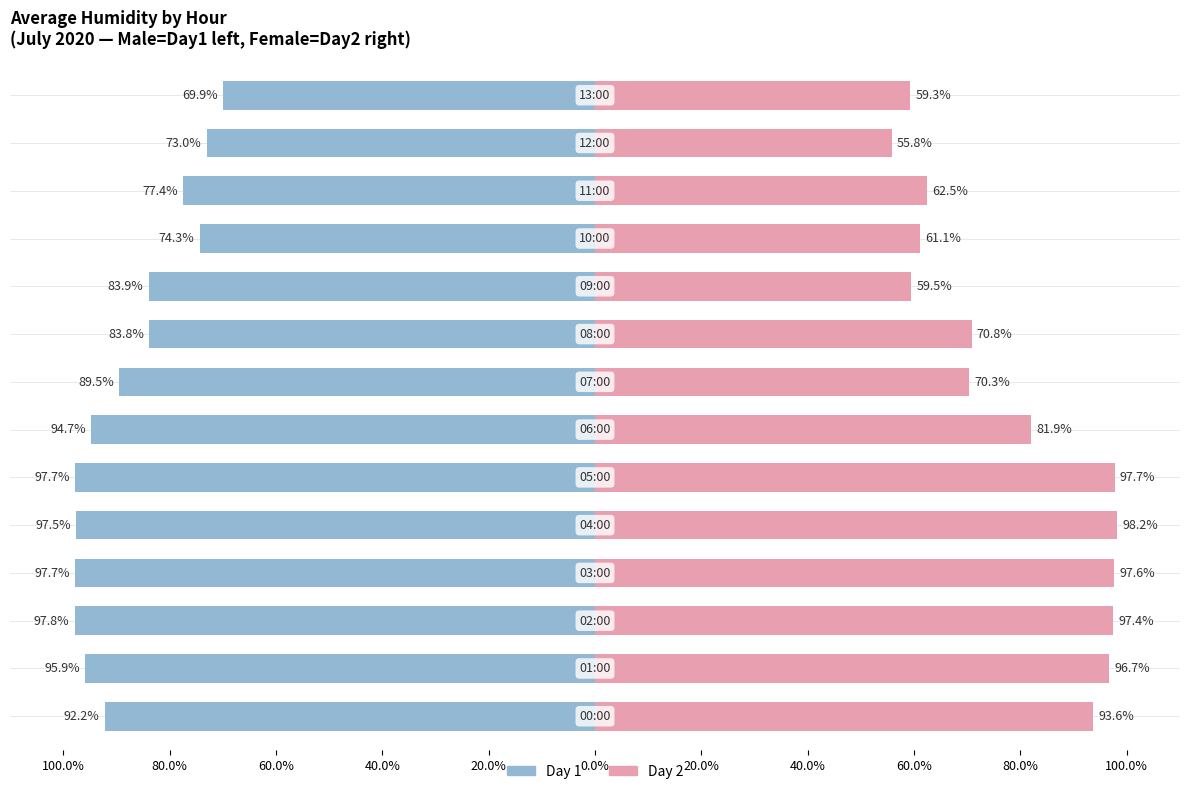

How many series are shown in this chart?

2